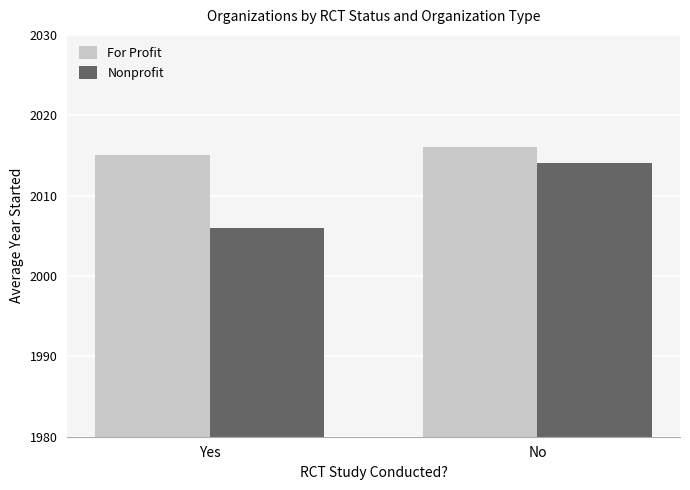

What are all the series names shown in the legend?

For Profit, Nonprofit